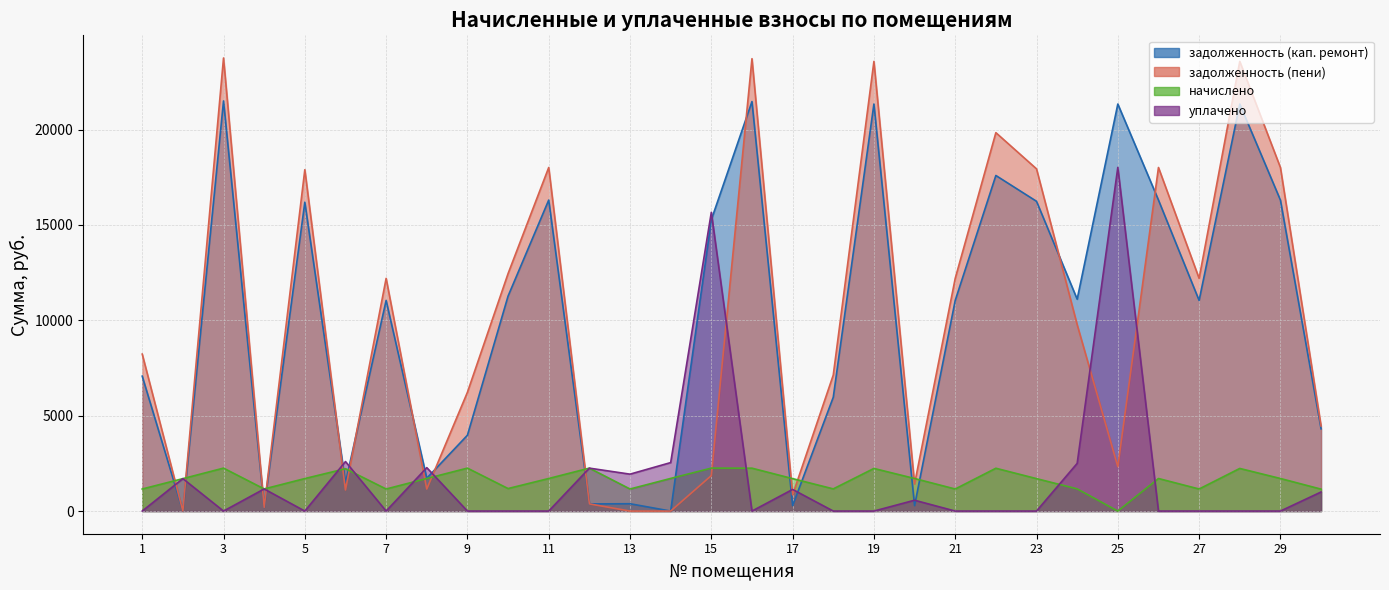

What is the difference between the highest and lowest values at 4?

966.7